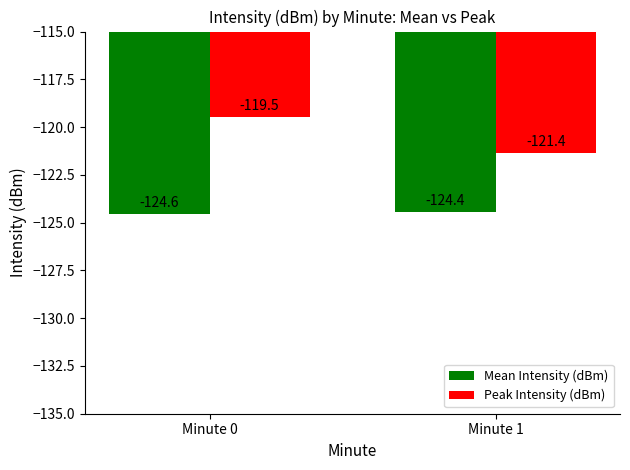

What is the spread (max minus min) of values at Minute 1?

3.1